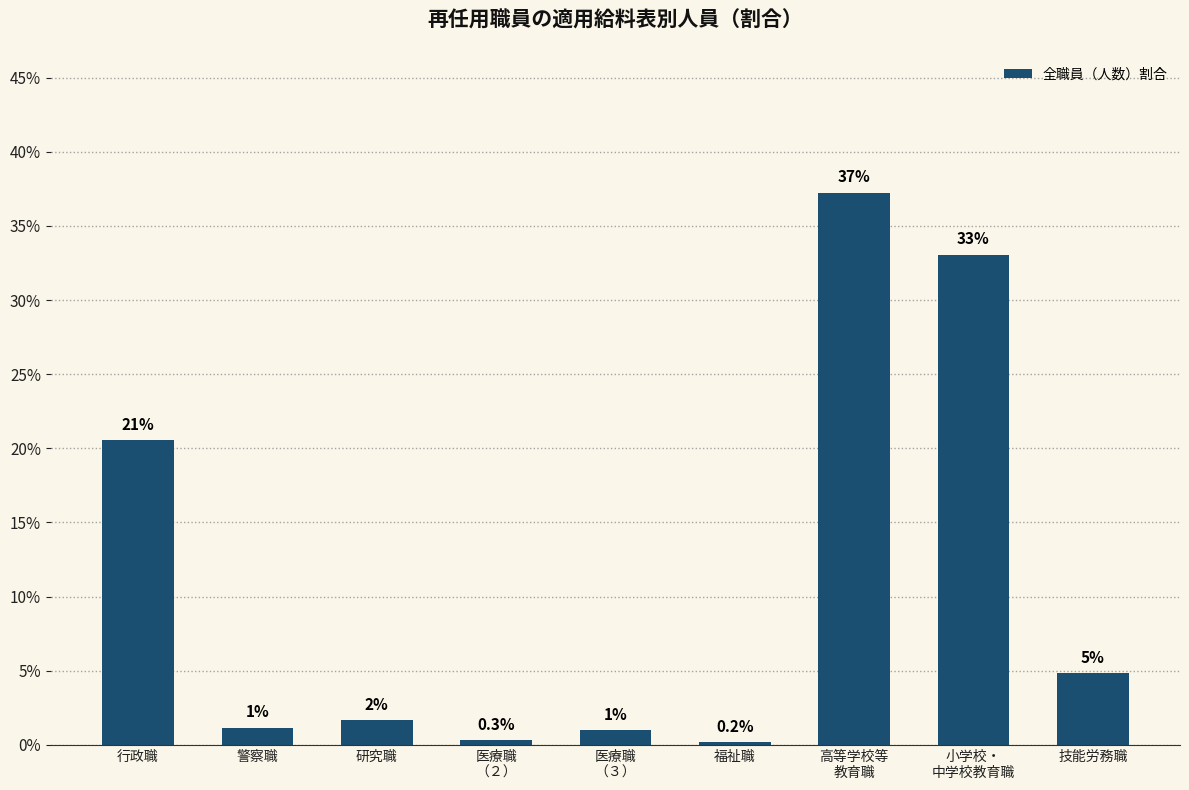

What is the greatest value displayed?

0.4